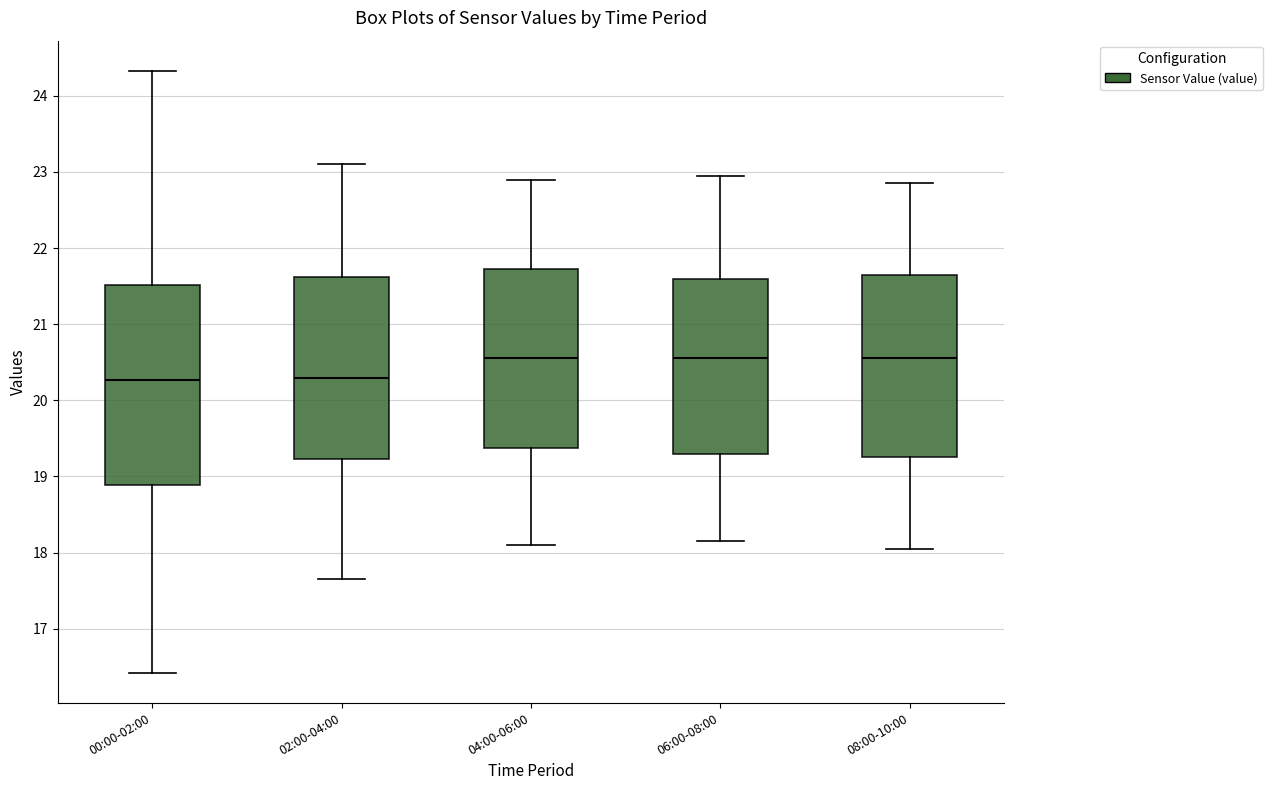

Reading left to right, transcribe this box plot: for each box, give where its median line is, the range the box spans, and where its two whiskers end, as read against the y-axis. The values are not printed on the chart, so give them approximately, as read against the axis.

00:00-02:00: median 20.3, box 18.9 to 21.5, whiskers 16.4 to 24.3
02:00-04:00: median 20.3, box 19.2 to 21.6, whiskers 17.7 to 23.1
04:00-06:00: median 20.6, box 19.4 to 21.7, whiskers 18.1 to 22.9
06:00-08:00: median 20.6, box 19.3 to 21.6, whiskers 18.2 to 23.0
08:00-10:00: median 20.6, box 19.3 to 21.7, whiskers 18.1 to 22.9